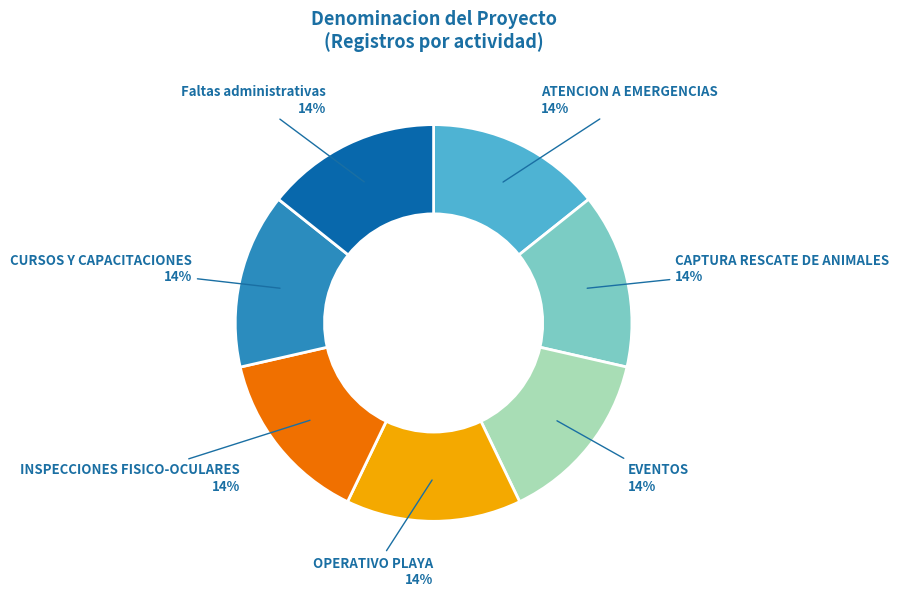

The Faltas administrativas slice represents 14% of the pie. True or false?

True